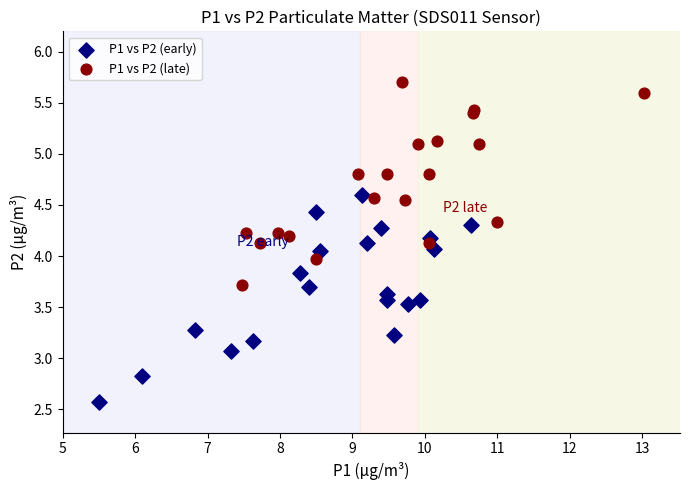

Which series contains the lowest Y value?

P1 vs P2 (early)